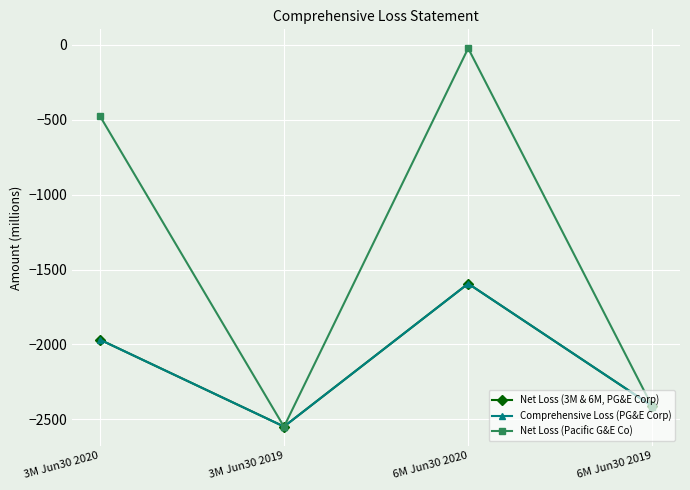

Reading left to right, transcribe all the data shown in this chart.

Net Loss (3M & 6M, PG&E Corp): 3M Jun30 2020=-1968	3M Jun30 2019=-2549	6M Jun30 2020=-1594	6M Jun30 2019=-2413
Comprehensive Loss (PG&E Corp): 3M Jun30 2020=-1968	3M Jun30 2019=-2549	6M Jun30 2020=-1594	6M Jun30 2019=-2413
Net Loss (Pacific G&E Co): 3M Jun30 2020=-473	3M Jun30 2019=-2550	6M Jun30 2020=-22	6M Jun30 2019=-2417